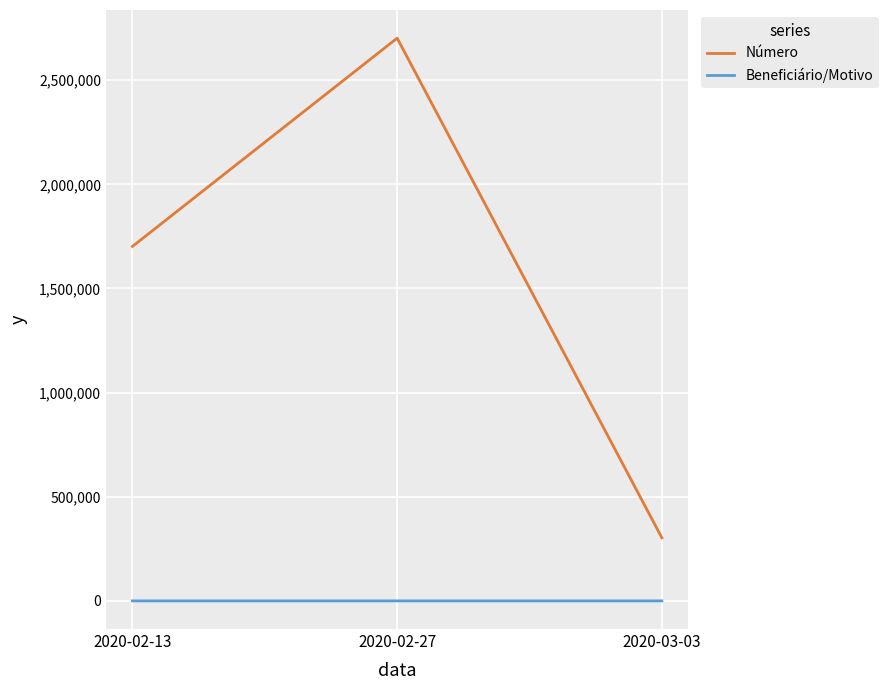

Which series has the largest total across all categories?

Número